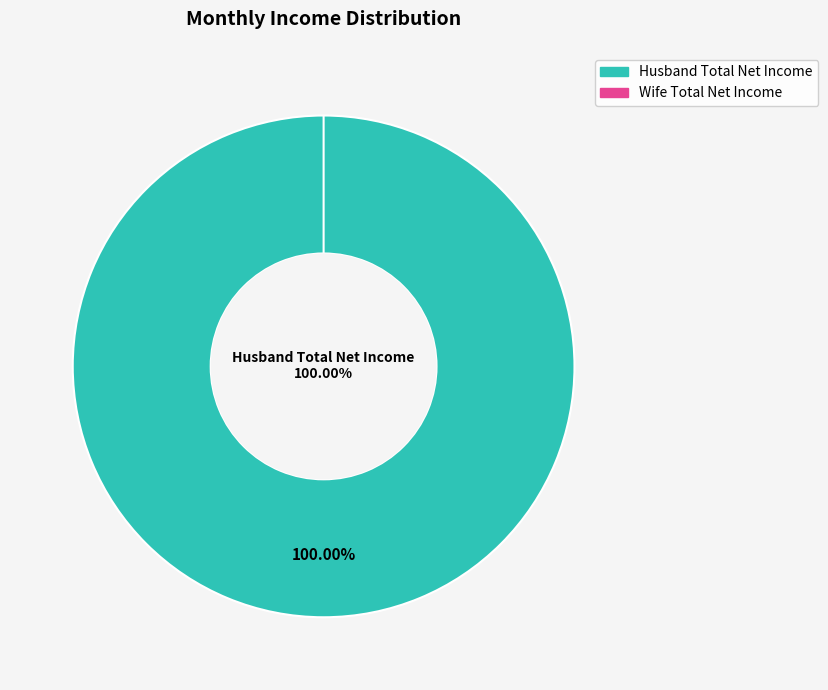

To the nearest percent, what is the difference between the Wife Total Net Income and Husband Total Net Income slice percentages?

100%